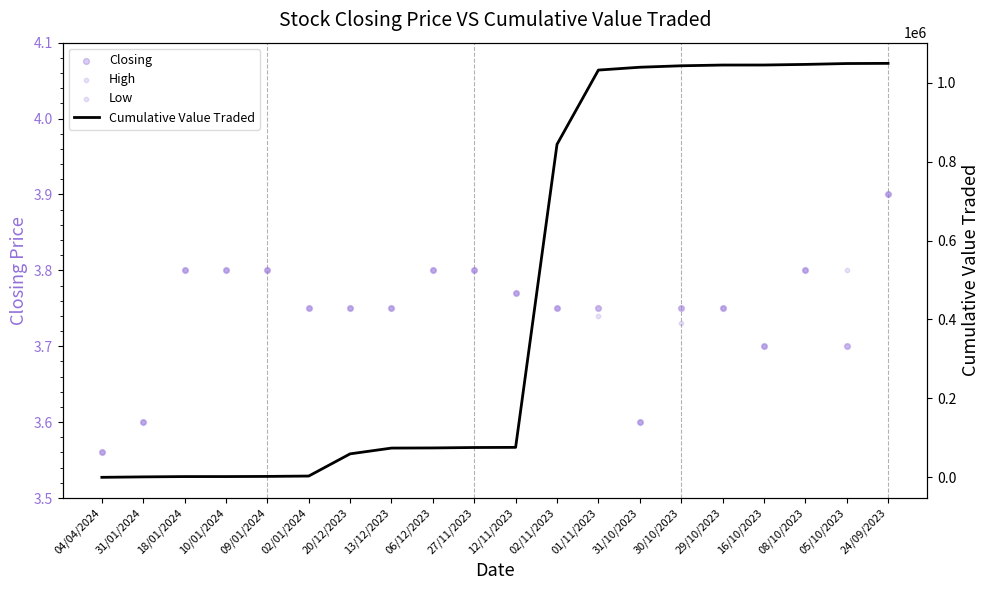

What is the total value across all series at 08/10/2023?

1046433.4